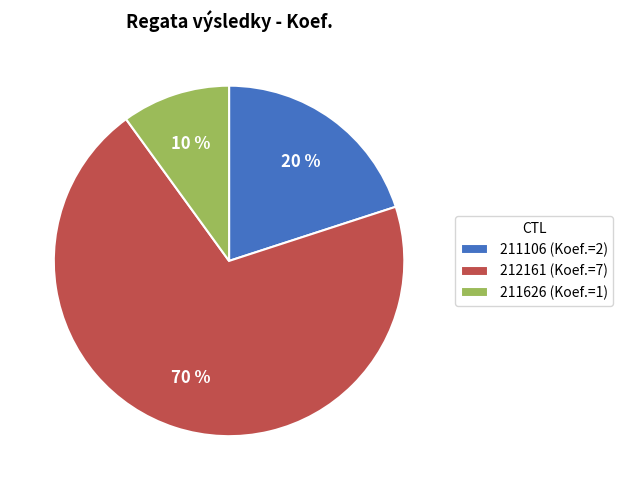

What is the ratio of the value at 212161 to the value at 211106?

3.5